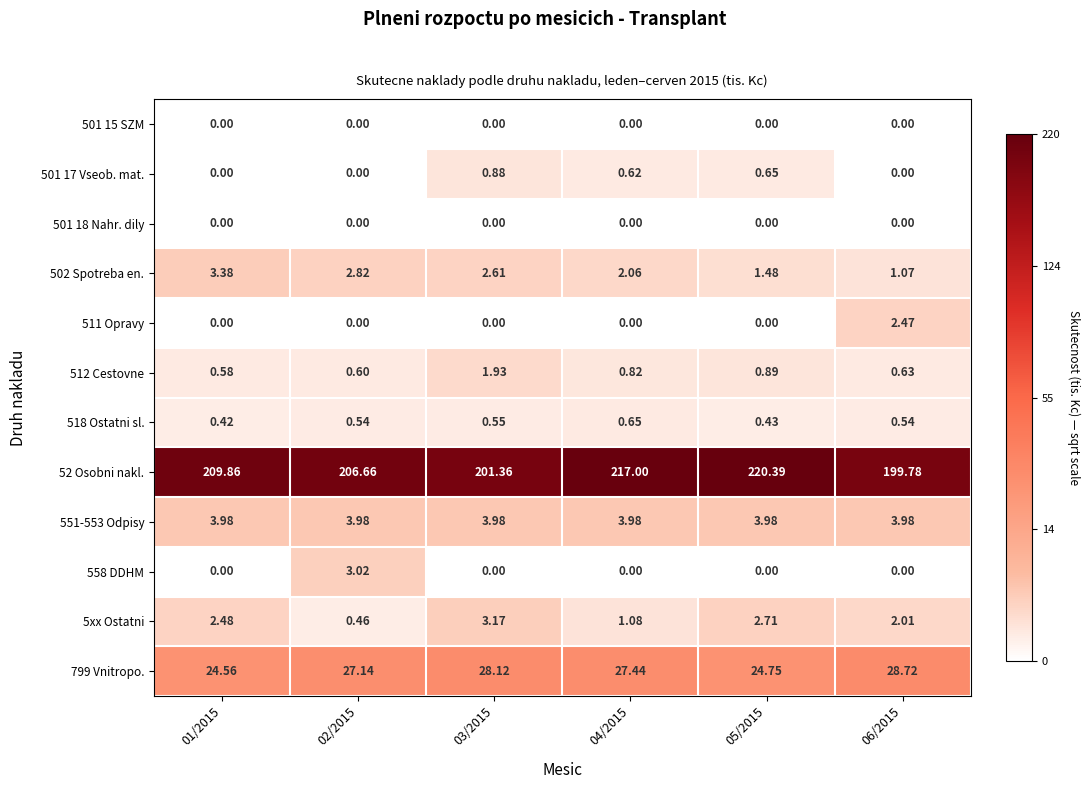

Is the value of 551-553 Odpisy at 06/2015 greater than the value of 512 Cestovne at 06/2015?

Yes